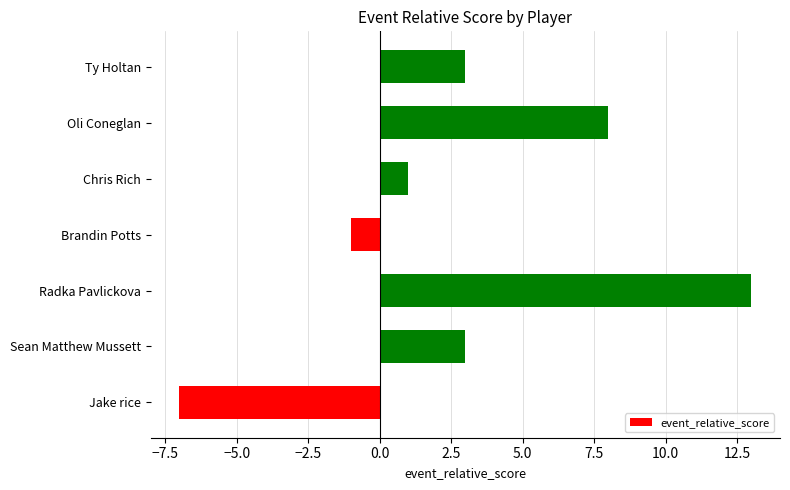

Does the chart contain stacked bars?

No